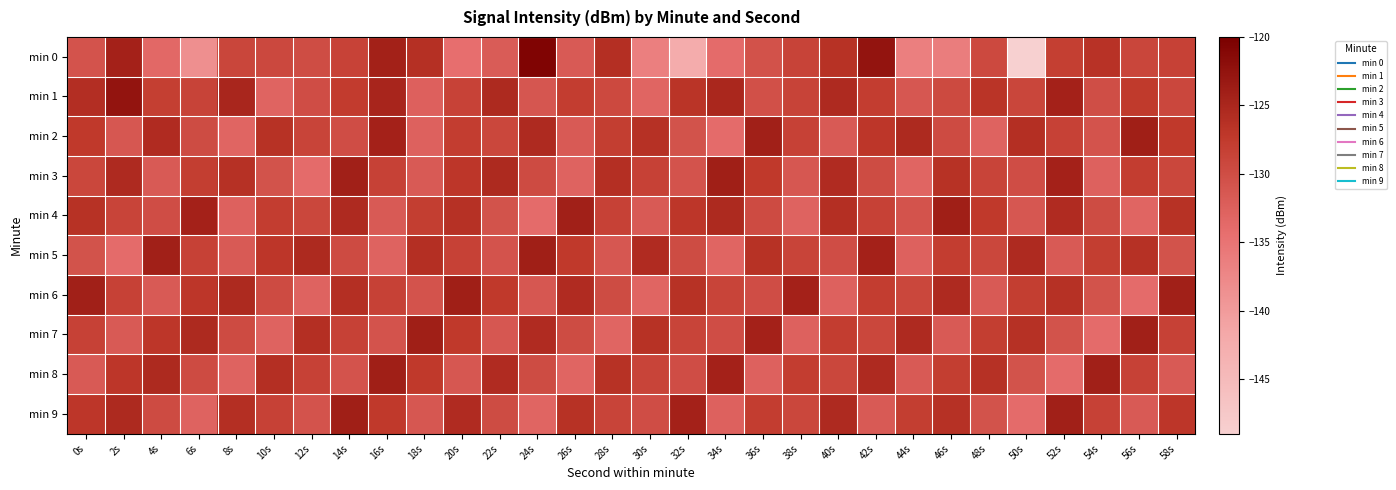

Reading left to right, what are all the values shown in this chart?

min 0: 0s=-130.8	2s=-124.3	4s=-133.5	6s=-138.6	8s=-128.9	10s=-129.4	12s=-129.9	14s=-128.5	16s=-124.3	18s=-126.1	20s=-134.4	22s=-132.0	24s=-120.6	26s=-131.8	28s=-126.1	30s=-136.5	32s=-142.4	34s=-133.9	36s=-130.6	38s=-128.7	40s=-126.4	42s=-122.6	44s=-136.5	46s=-136.2	48s=-129.5	50s=-149.1	52s=-128.1	54s=-126.6	56s=-129.0	58s=-128.4
min 1: 0s=-126.0	2s=-122.6	4s=-128.1	6s=-128.7	8s=-124.9	10s=-133.0	12s=-130.0	14s=-127.6	16s=-124.8	18s=-132.6	20s=-128.5	22s=-125.3	24s=-131.2	26s=-127.9	28s=-129.4	30s=-133.1	32s=-126.8	34s=-125.0	36s=-130.3	38s=-128.7	40s=-125.4	42s=-127.9	44s=-131.2	46s=-129.6	48s=-126.8	50s=-129.0	52s=-124.3	54s=-130.1	56s=-127.4	58s=-129.2
min 2: 0s=-127.3	2s=-131.2	4s=-125.6	6s=-129.8	8s=-133.1	10s=-126.4	12s=-128.8	14s=-130.0	16s=-124.3	18s=-132.7	20s=-127.9	22s=-129.1	24s=-125.4	26s=-131.8	28s=-128.0	30s=-126.3	32s=-130.7	34s=-133.9	36s=-124.1	38s=-128.4	40s=-131.8	42s=-127.0	44s=-125.3	46s=-129.7	48s=-132.9	50s=-126.1	52s=-128.4	54s=-130.8	56s=-124.0	58s=-127.3
min 3: 0s=-129.1	2s=-125.4	4s=-131.8	6s=-128.0	8s=-126.3	10s=-130.7	12s=-133.9	14s=-124.1	16s=-128.4	18s=-131.8	20s=-127.0	22s=-125.3	24s=-129.7	26s=-132.9	28s=-126.1	30s=-128.4	32s=-130.8	34s=-124.0	36s=-127.3	38s=-131.2	40s=-125.6	42s=-129.8	44s=-133.1	46s=-126.4	48s=-128.8	50s=-130.0	52s=-124.3	54s=-132.7	56s=-127.9	58s=-129.1
min 4: 0s=-126.4	2s=-128.8	4s=-130.0	6s=-124.3	8s=-132.7	10s=-127.9	12s=-129.1	14s=-125.4	16s=-131.8	18s=-128.0	20s=-126.3	22s=-130.7	24s=-133.9	26s=-124.1	28s=-128.4	30s=-131.8	32s=-127.0	34s=-125.3	36s=-129.7	38s=-132.9	40s=-126.1	42s=-128.4	44s=-130.8	46s=-124.0	48s=-127.3	50s=-131.2	52s=-125.6	54s=-129.8	56s=-133.1	58s=-126.4
min 5: 0s=-130.7	2s=-133.9	4s=-124.1	6s=-128.4	8s=-131.8	10s=-127.0	12s=-125.3	14s=-129.7	16s=-132.9	18s=-126.1	20s=-128.4	22s=-130.8	24s=-124.0	26s=-127.3	28s=-131.2	30s=-125.6	32s=-129.8	34s=-133.1	36s=-126.4	38s=-128.8	40s=-130.0	42s=-124.3	44s=-132.7	46s=-127.9	48s=-129.1	50s=-125.4	52s=-131.8	54s=-128.0	56s=-126.3	58s=-130.7
min 6: 0s=-124.1	2s=-128.4	4s=-131.8	6s=-127.0	8s=-125.3	10s=-129.7	12s=-132.9	14s=-126.1	16s=-128.4	18s=-130.8	20s=-124.0	22s=-127.3	24s=-131.2	26s=-125.6	28s=-129.8	30s=-133.1	32s=-126.4	34s=-128.8	36s=-130.0	38s=-124.3	40s=-132.7	42s=-127.9	44s=-129.1	46s=-125.4	48s=-131.8	50s=-128.0	52s=-126.3	54s=-130.7	56s=-133.9	58s=-124.1
min 7: 0s=-128.4	2s=-131.8	4s=-127.0	6s=-125.3	8s=-129.7	10s=-132.9	12s=-126.1	14s=-128.4	16s=-130.8	18s=-124.0	20s=-127.3	22s=-131.2	24s=-125.6	26s=-129.8	28s=-133.1	30s=-126.4	32s=-128.8	34s=-130.0	36s=-124.3	38s=-132.7	40s=-127.9	42s=-129.1	44s=-125.4	46s=-131.8	48s=-128.0	50s=-126.3	52s=-130.7	54s=-133.9	56s=-124.1	58s=-128.4
min 8: 0s=-131.8	2s=-127.0	4s=-125.3	6s=-129.7	8s=-132.9	10s=-126.1	12s=-128.4	14s=-130.8	16s=-124.0	18s=-127.3	20s=-131.2	22s=-125.6	24s=-129.8	26s=-133.1	28s=-126.4	30s=-128.8	32s=-130.0	34s=-124.3	36s=-132.7	38s=-127.9	40s=-129.1	42s=-125.4	44s=-131.8	46s=-128.0	48s=-126.3	50s=-130.7	52s=-133.9	54s=-124.1	56s=-128.4	58s=-131.8
min 9: 0s=-127.0	2s=-125.3	4s=-129.7	6s=-132.9	8s=-126.1	10s=-128.4	12s=-130.8	14s=-124.0	16s=-127.3	18s=-131.2	20s=-125.6	22s=-129.8	24s=-133.1	26s=-126.4	28s=-128.8	30s=-130.0	32s=-124.3	34s=-132.7	36s=-127.9	38s=-129.1	40s=-125.4	42s=-131.8	44s=-128.0	46s=-126.3	48s=-130.7	50s=-133.9	52s=-124.1	54s=-128.4	56s=-131.8	58s=-127.0